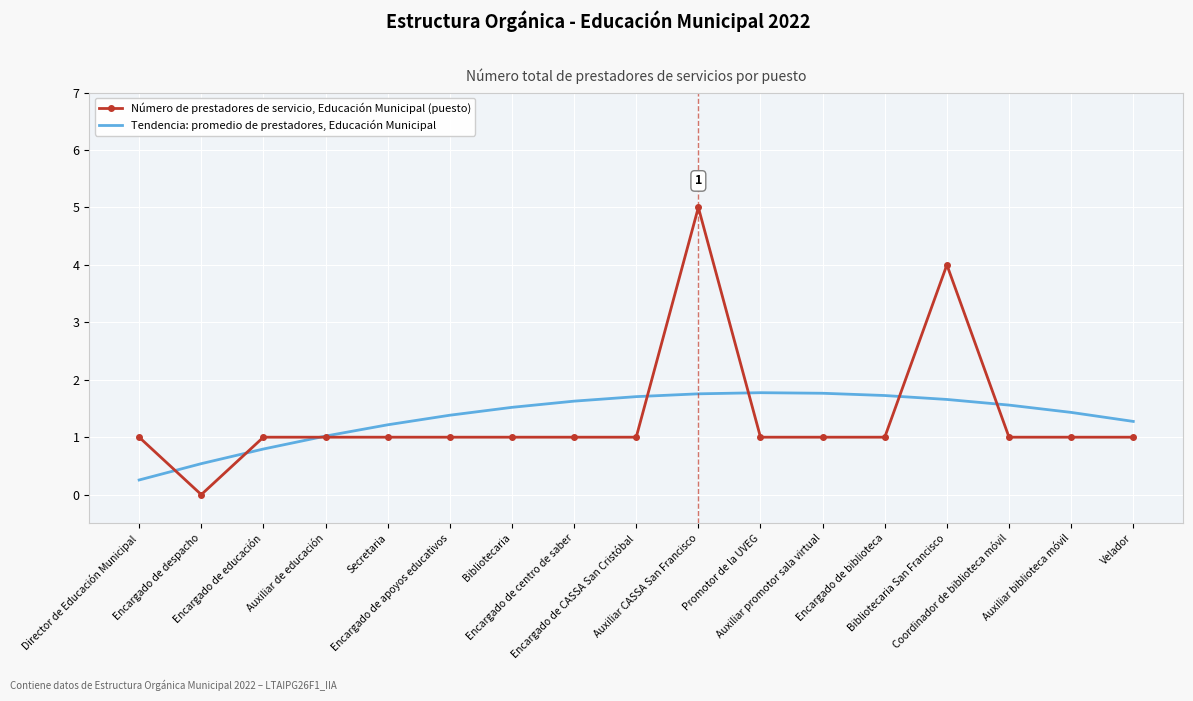

After their last crossing, which series has the higher values: Número de prestadores de servicio, Educación Municipal (puesto) or Tendencia: promedio de prestadores, Educación Municipal?

Tendencia: promedio de prestadores, Educación Municipal